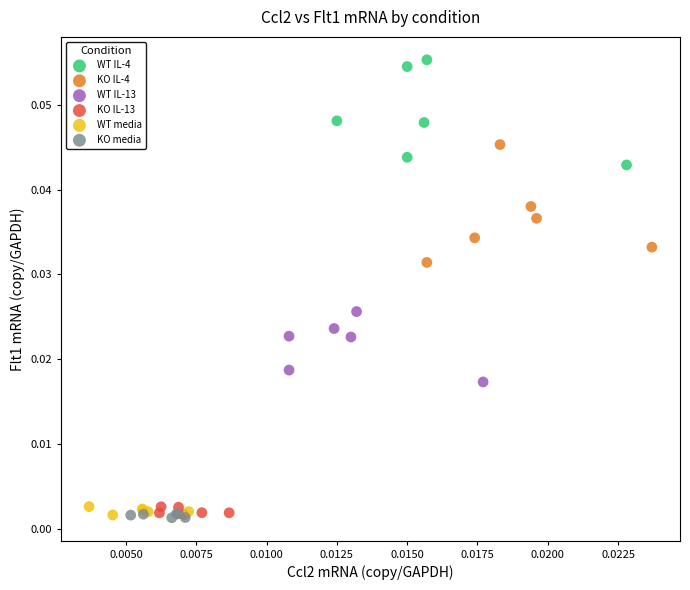

Which series reaches the maximum Y coordinate?

WT IL-4